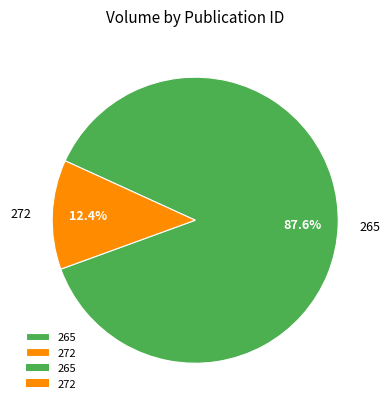

The 272 slice represents 24% of the pie. True or false?

False